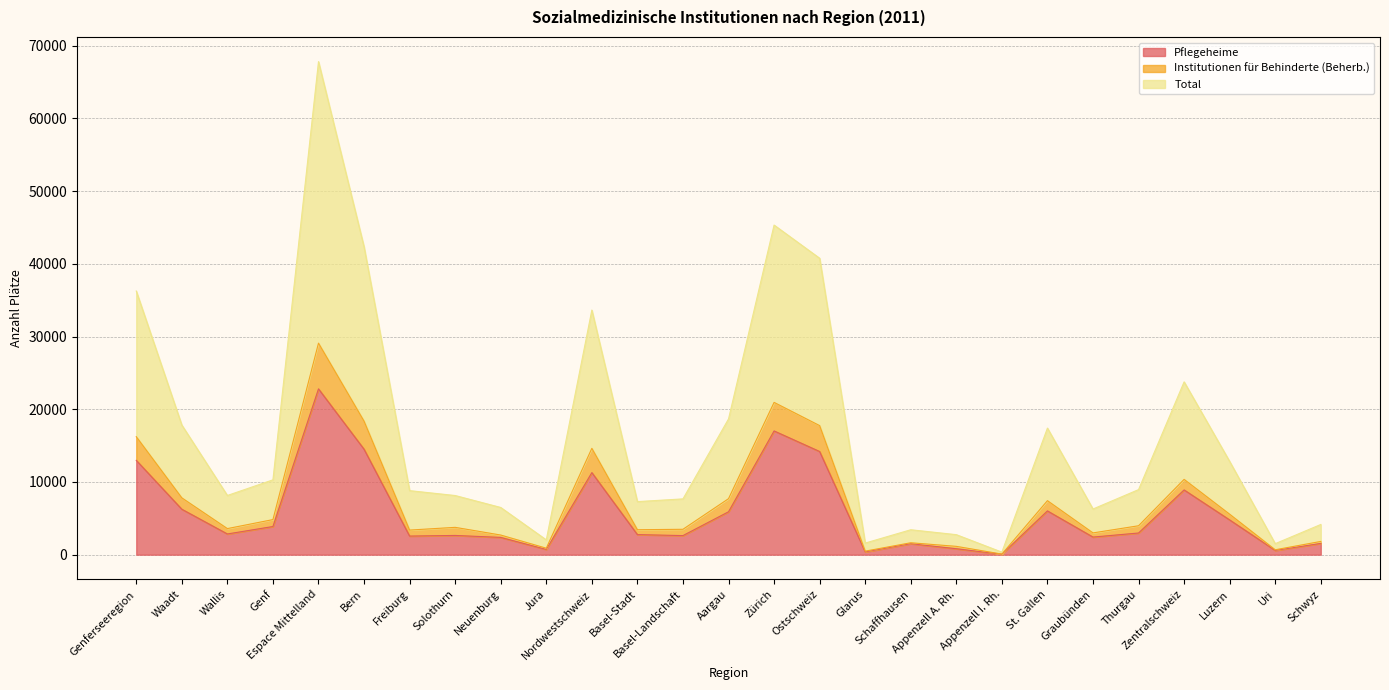

At which category does Total reach its first local valley?

Wallis